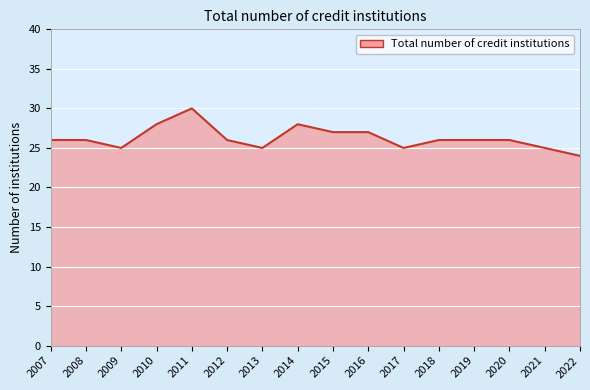

What is the sum of all values?

420